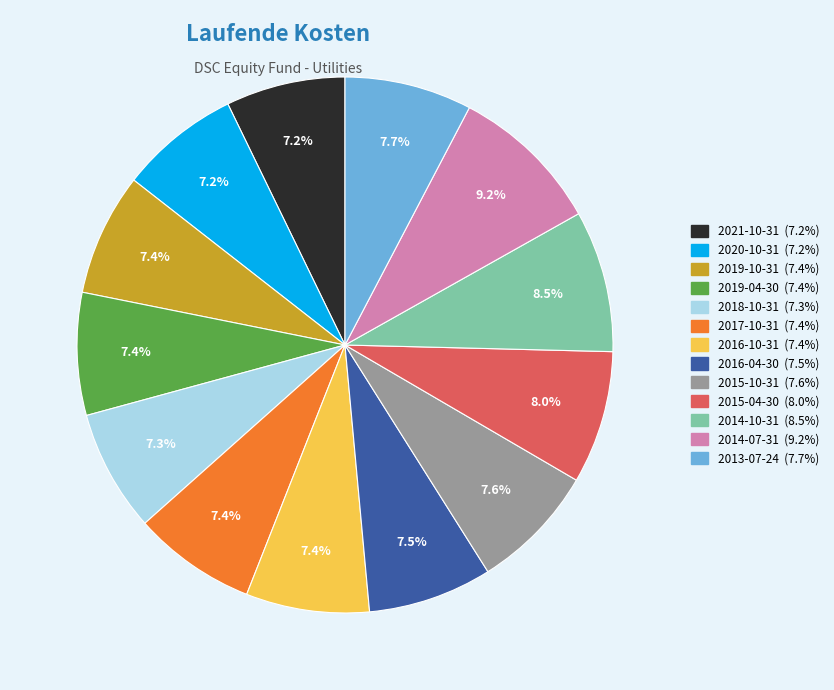

What is the ratio of the value at 2016-10-31 to the value at 2016-04-30?

1.0